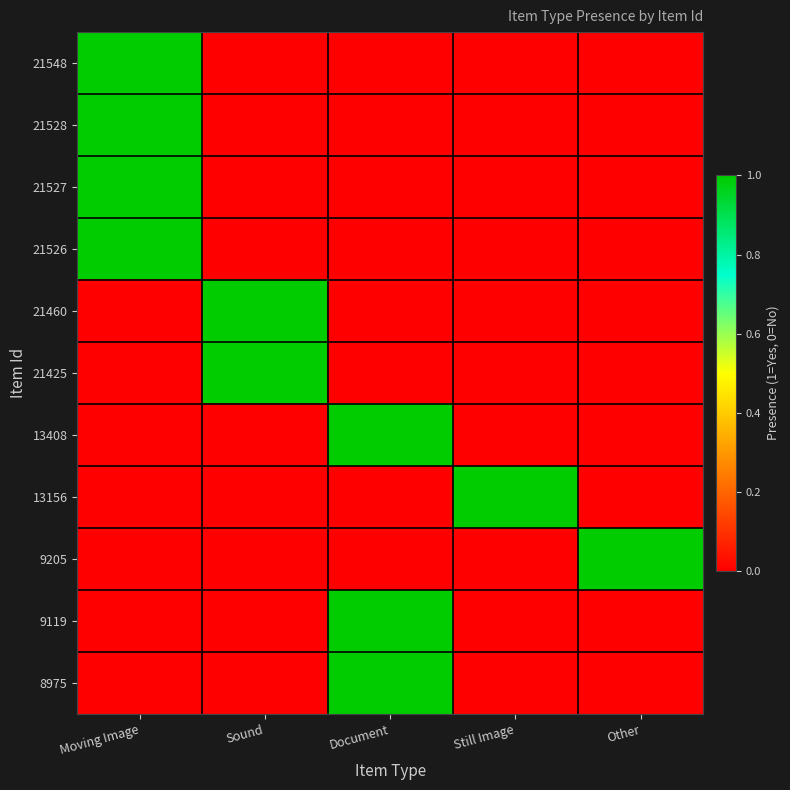

Count the number of categories in the chart.

5